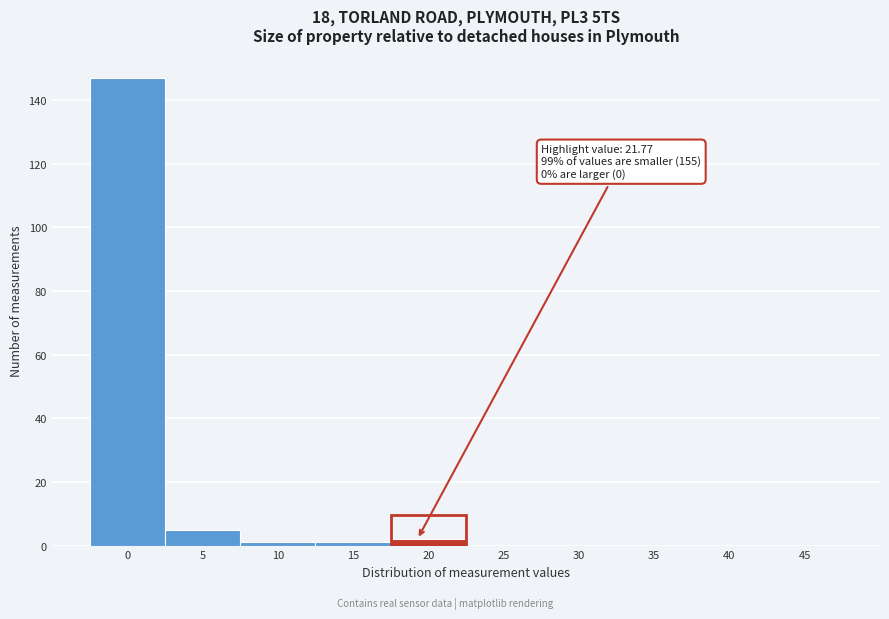

Reading left to right, extract all data points from this chart.

0=147	5=5	10=1	15=1	20=2	25=0	30=0	35=0	40=0	45=0